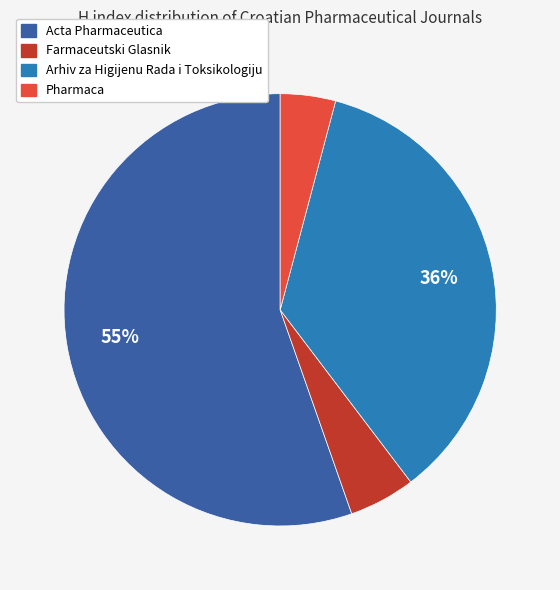

Which slice is the largest?

Acta Pharmaceutica